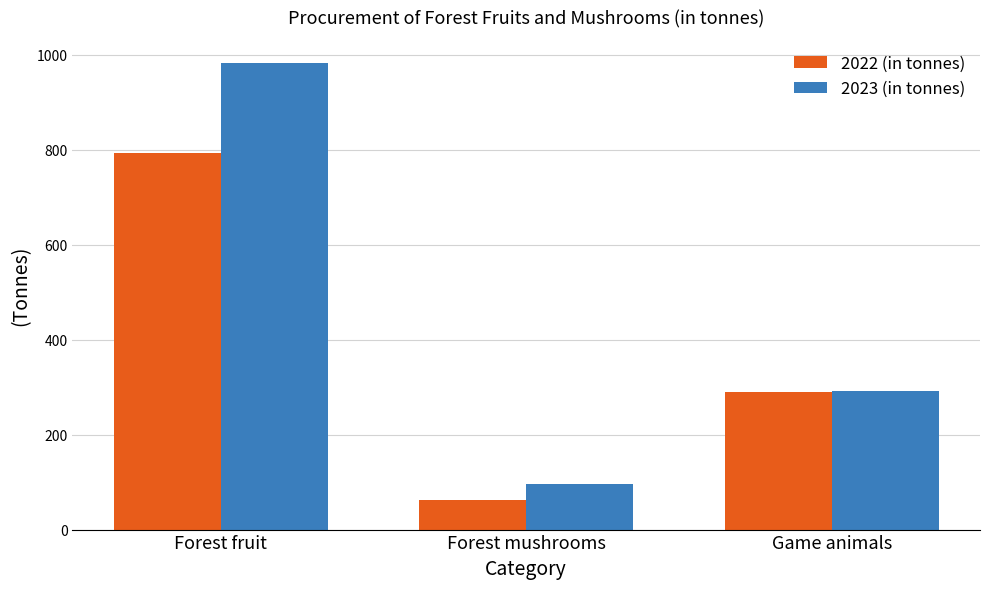

Where is 2022 (in tonnes) nearest to the value 427?

Game animals